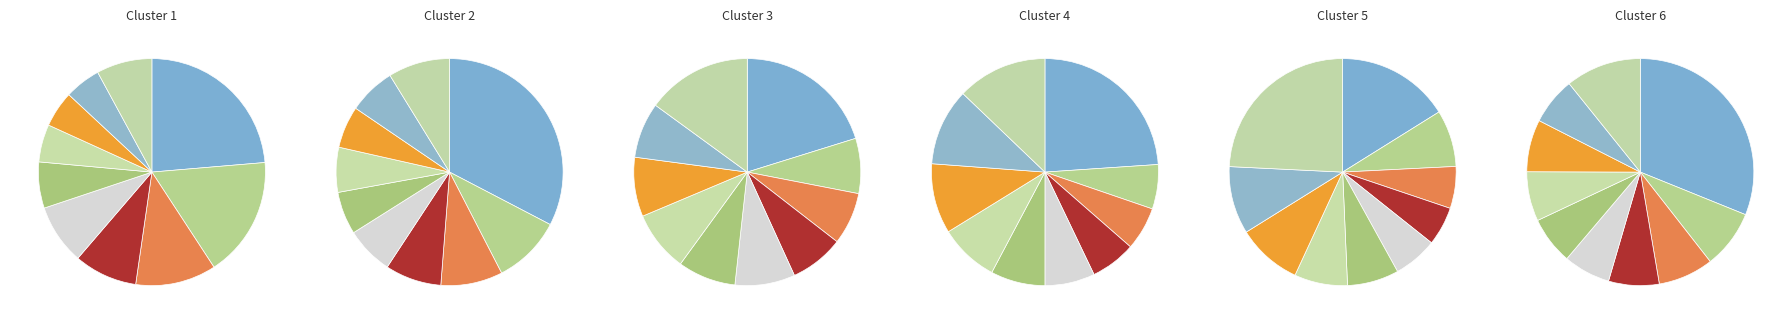

Is it true that pct05 is 24% of the pie?

True